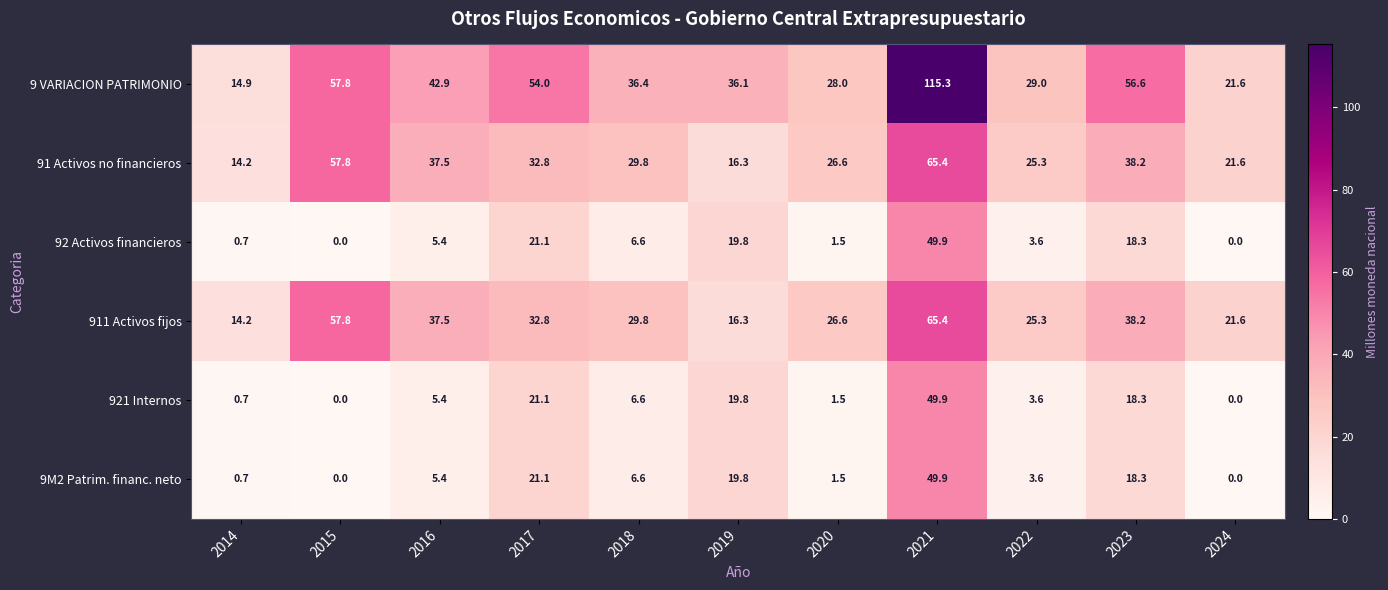

What is the difference between the maximum and minimum values in the 91 Activos no financieros series?

51.2